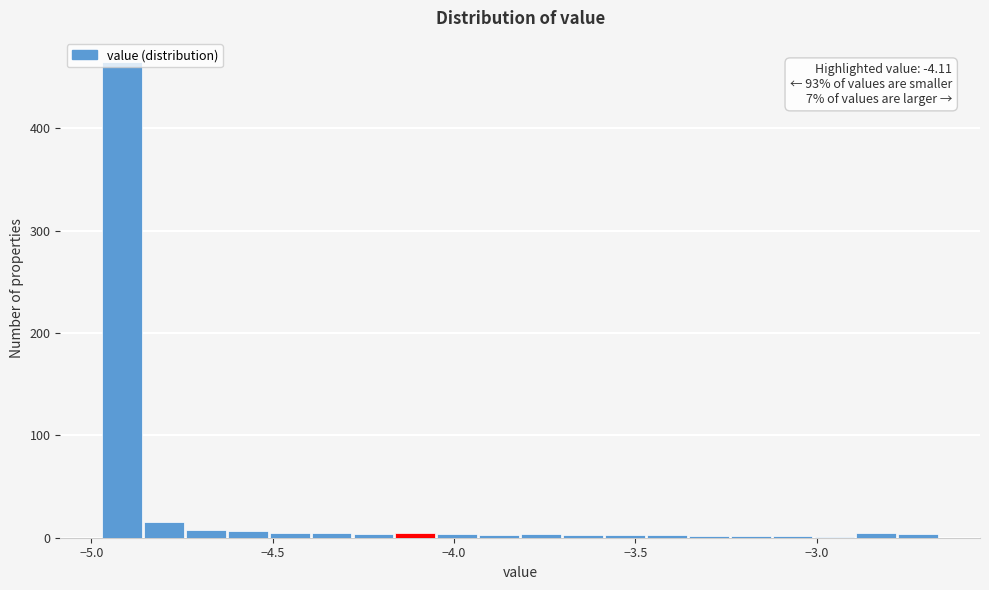

Read against the x-axis, roughly where is the centre of the tallest bar?

-4.90